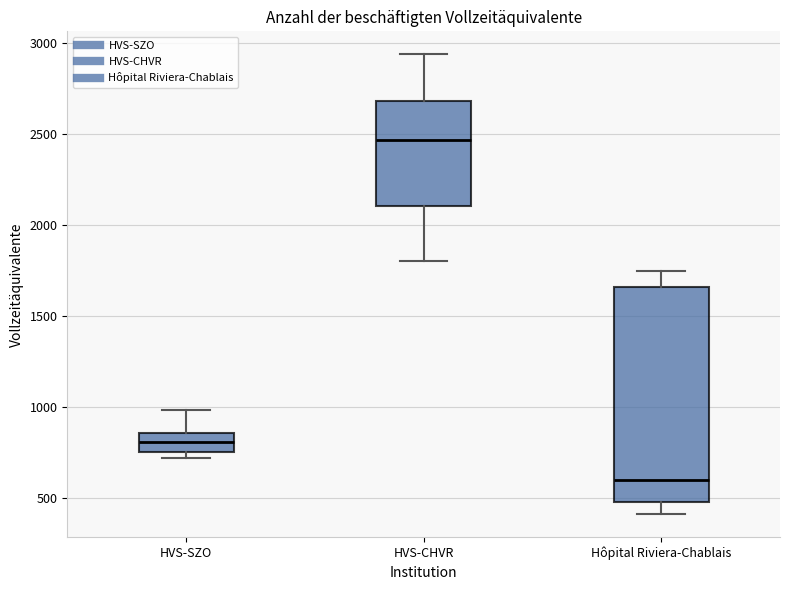

Which box is the tallest, from its lower edge to its upper edge?

Hôpital Riviera-Chablais